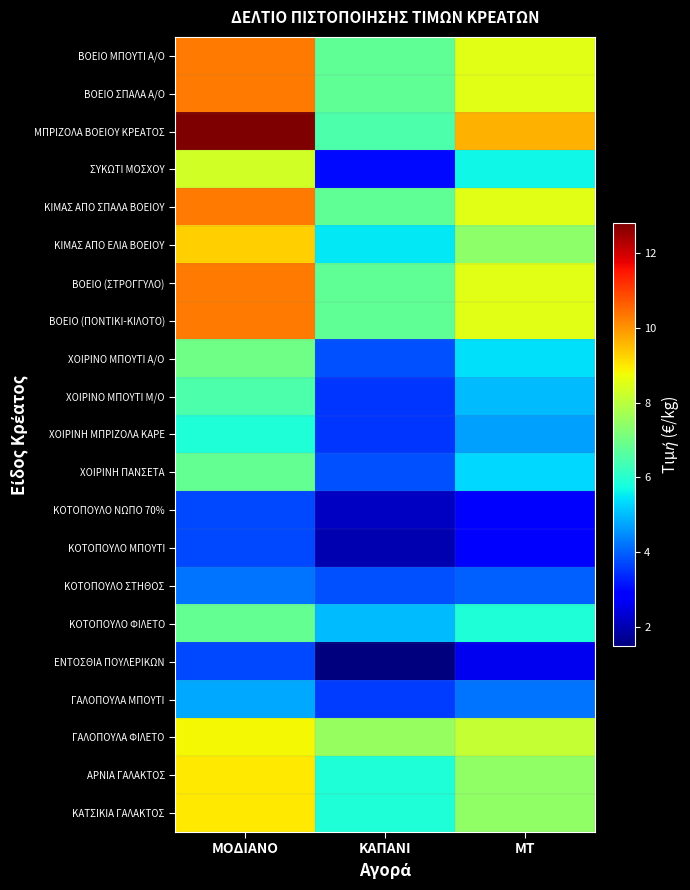

Which series changed the most between ΜΟΔΙΑΝΟ and ΜΤ?

ΜΠΡΙΖΟΛΑ ΒΟΕΙΟΥ ΚΡΕΑΤΟΣ